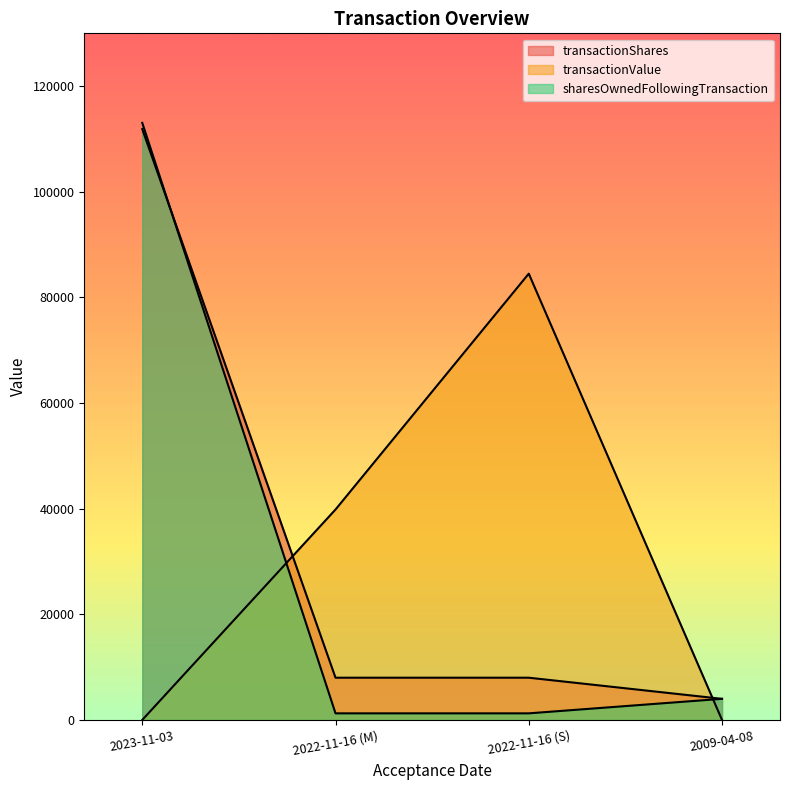

What is the total value across all series at 2009-04-08?

8000